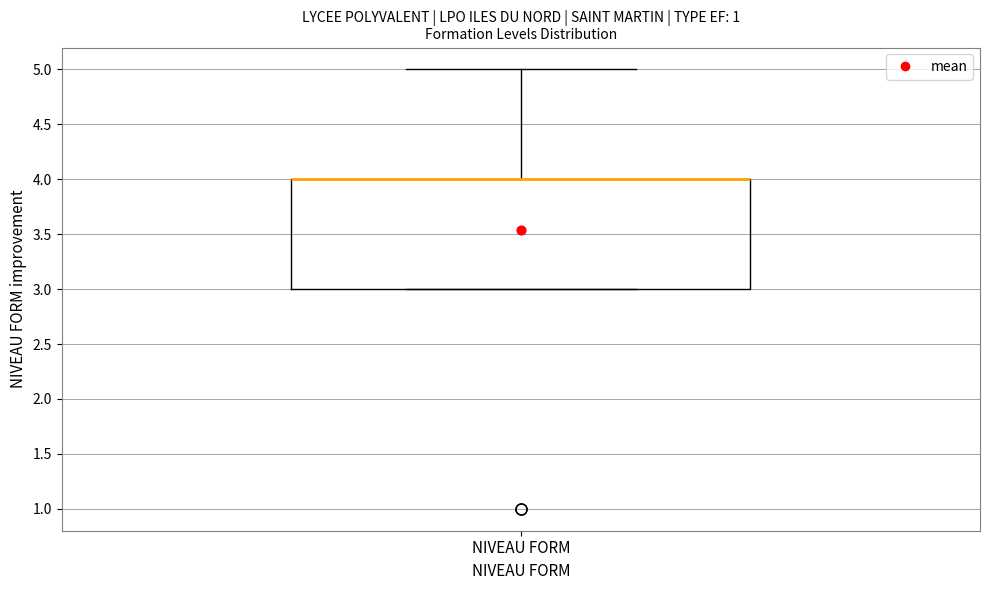

Read this box plot against the y-axis: the position of the median line, the range covered by the box, and the ends of both whiskers. The values are not printed on the chart, so give them approximately, as read against the axis.

median 4 (drawn on the box's upper edge), box 3 to 4, whiskers 3 to 5